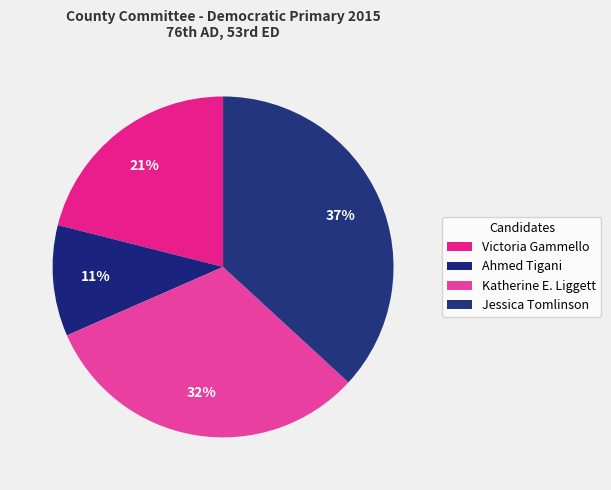

What percentage is NOT represented by Victoria Gammello?

78.9%